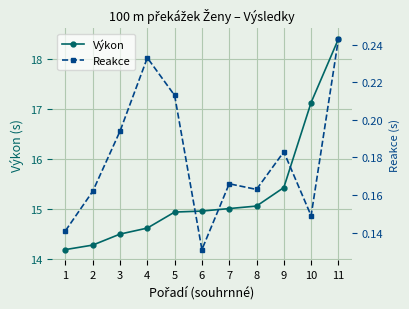

Is it true that Reakce equals 0.3 at 4?

False